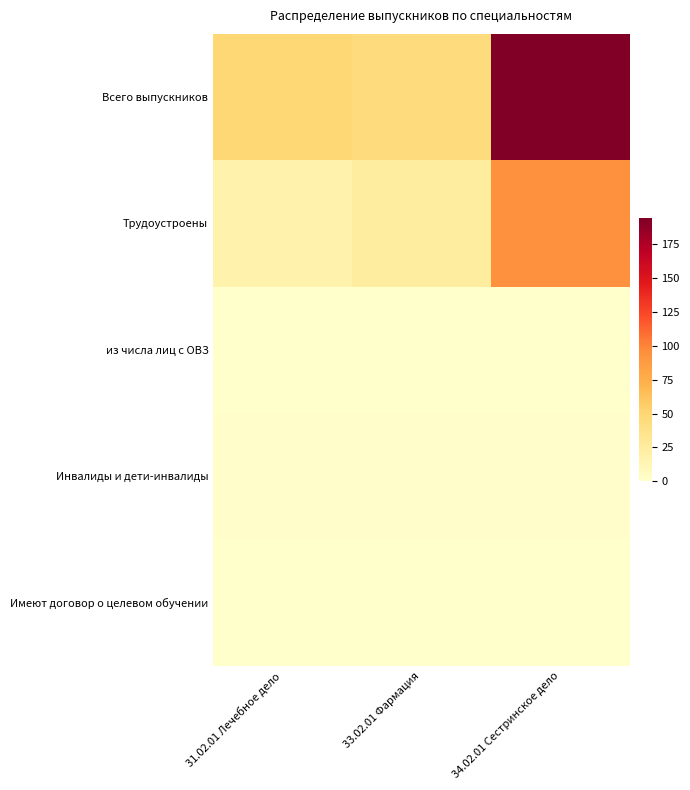

Reading left to right, transcribe all the data shown in this chart.

Всего выпускников: 31.02.01 Лечебное дело=49	33.02.01 Фармация=45	34.02.01 Сестринское дело=194
Трудоустроены: 31.02.01 Лечебное дело=18	33.02.01 Фармация=25	34.02.01 Сестринское дело=94
из числа лиц с ОВЗ: 31.02.01 Лечебное дело=0	33.02.01 Фармация=0	34.02.01 Сестринское дело=0
Инвалиды и дети-инвалиды: 31.02.01 Лечебное дело=1	33.02.01 Фармация=1	34.02.01 Сестринское дело=1
Имеют договор о целевом обучении: 31.02.01 Лечебное дело=0	33.02.01 Фармация=0	34.02.01 Сестринское дело=0